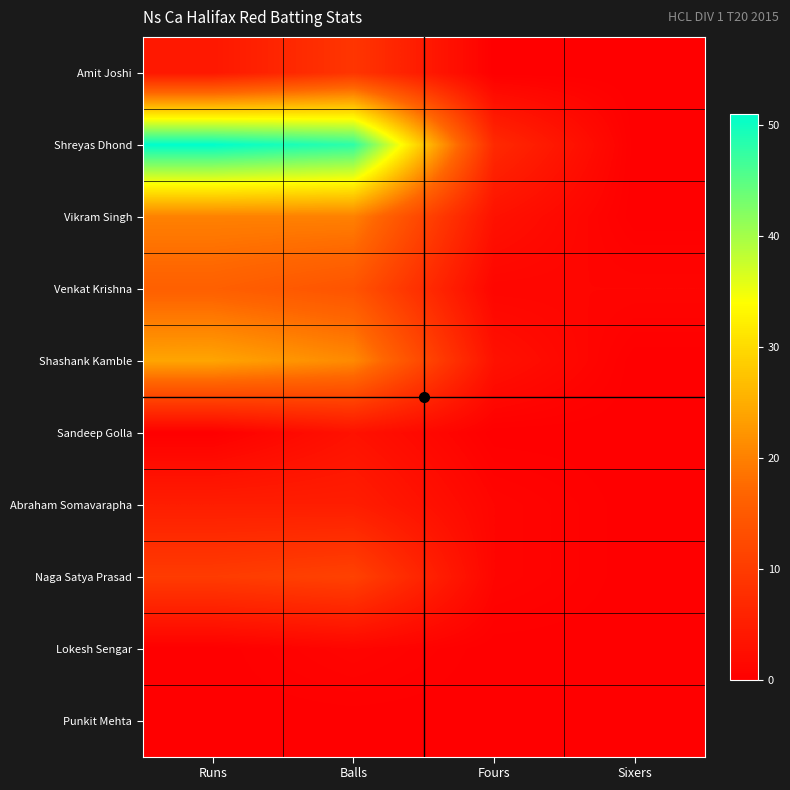

Which series has the largest range (max minus min)?

Shreyas Dhond